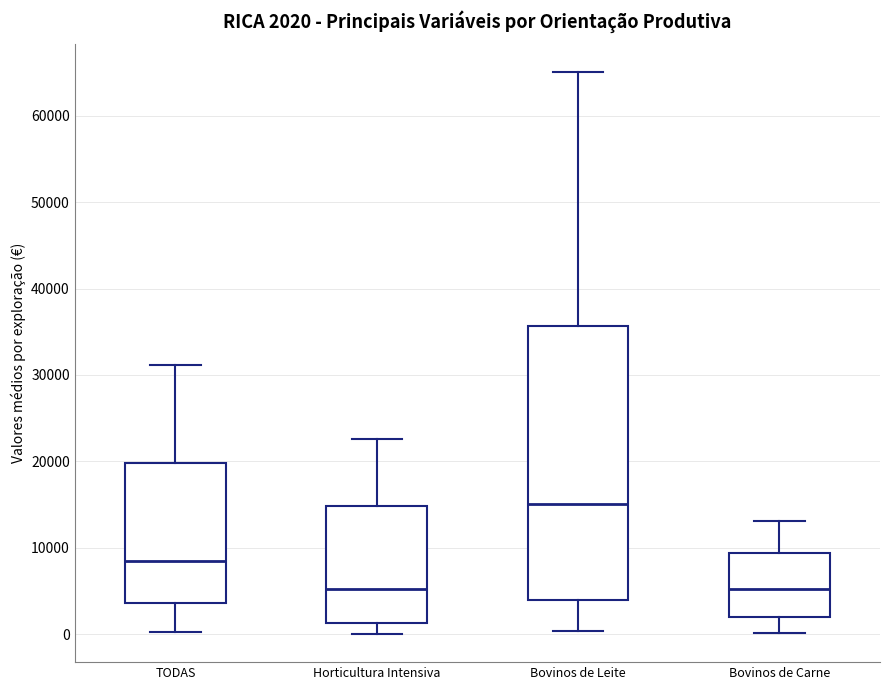

Which box is the tallest, from its lower edge to its upper edge?

Bovinos de Leite